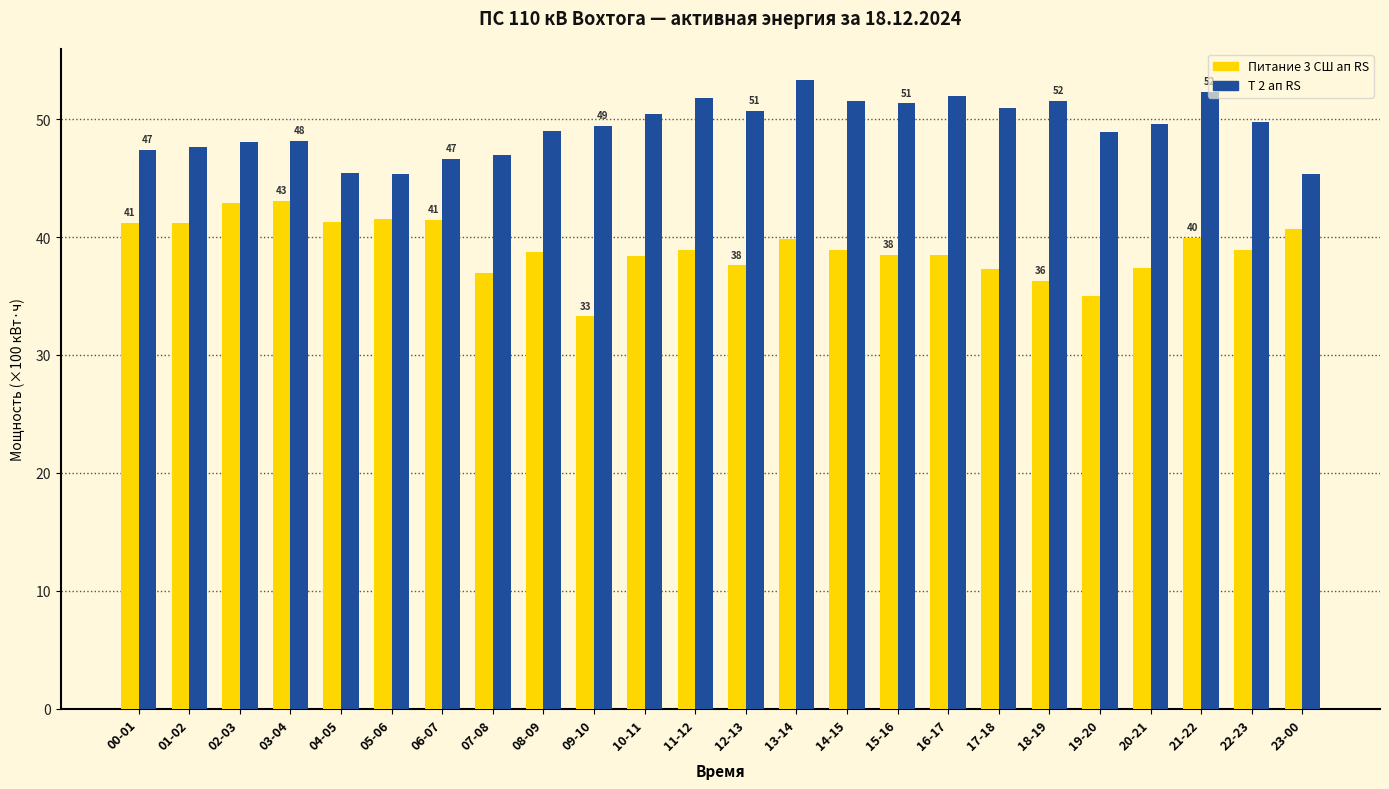

What is the difference between the highest and lowest values at 10-11?

12.1